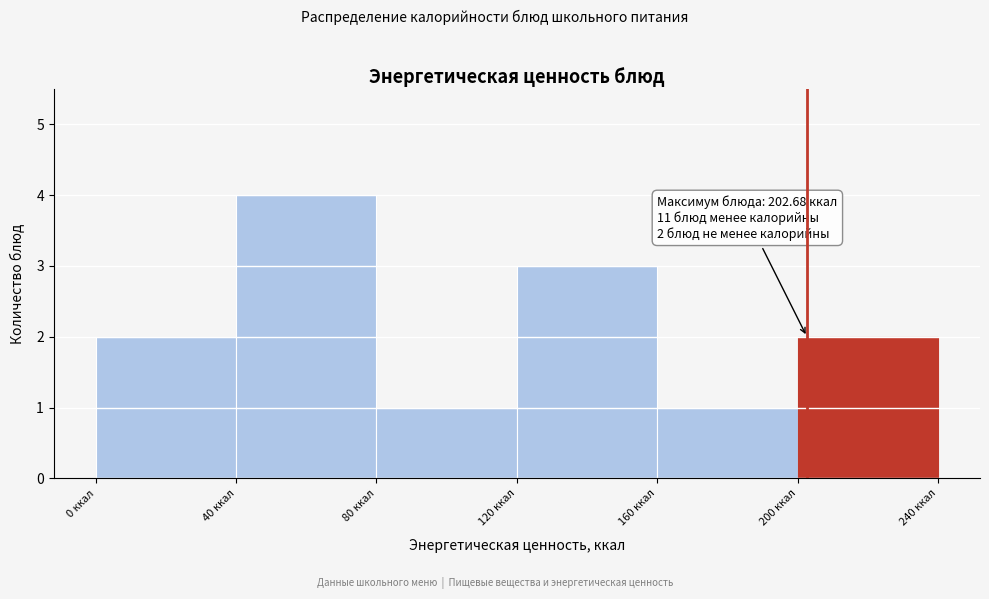

Over which range of the x-axis is the bar tallest?

40 to 80